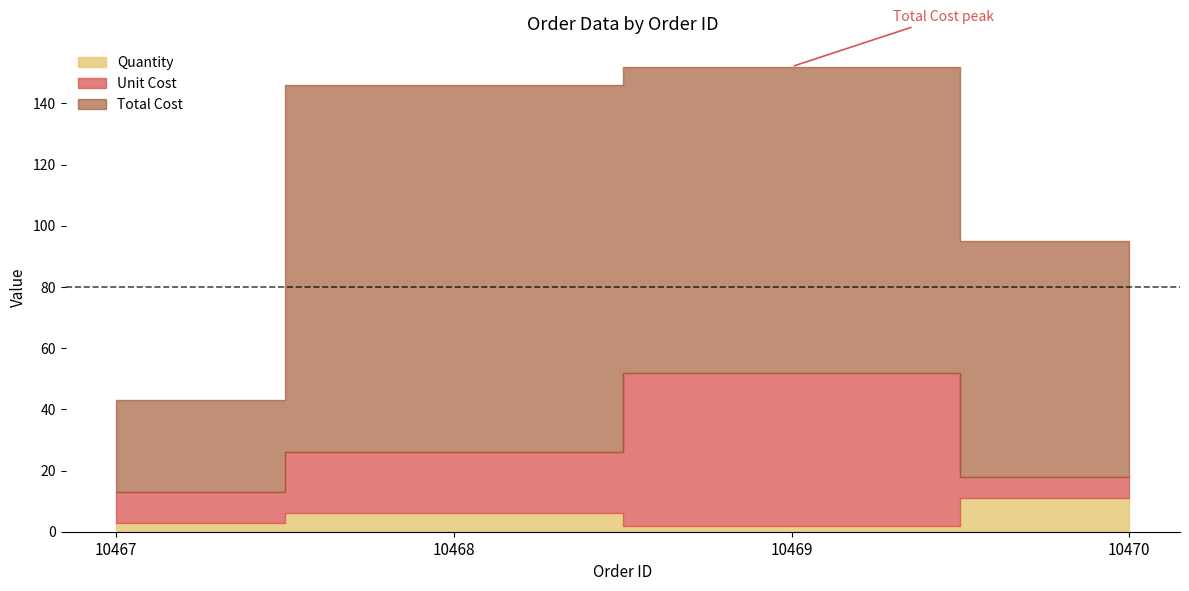

At which label does Quantity first exceed 6?

10470